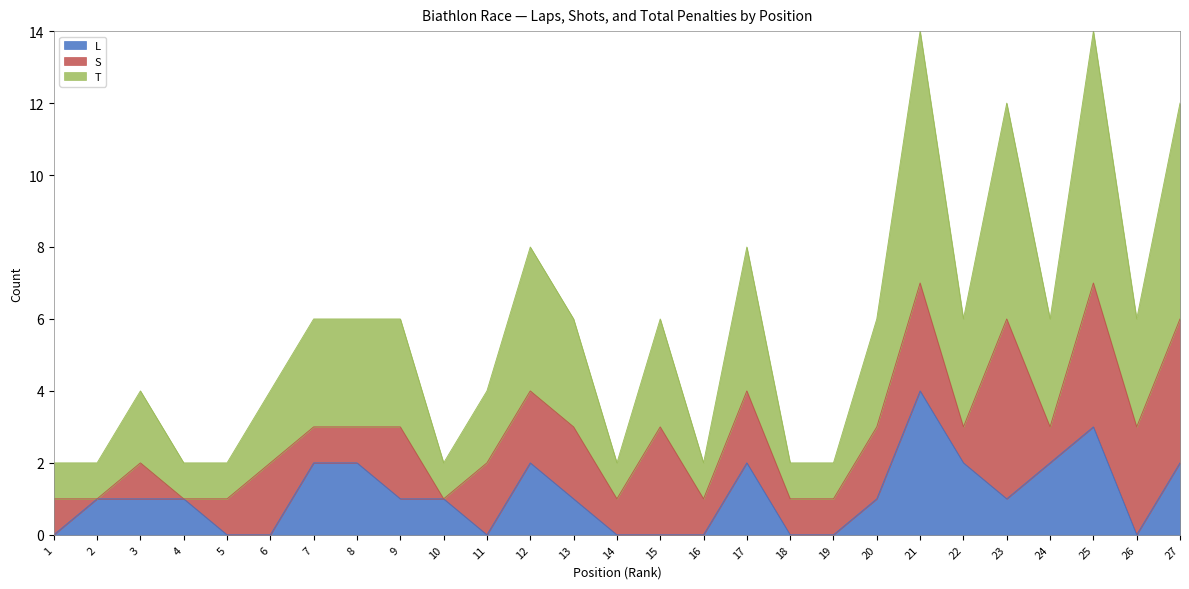

What is the total value across all series at 27?

12